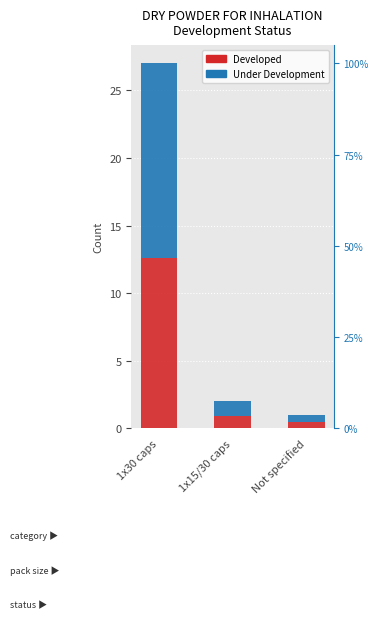

What is the spread (max minus min) of values at 1x15/30 caps?

0.1